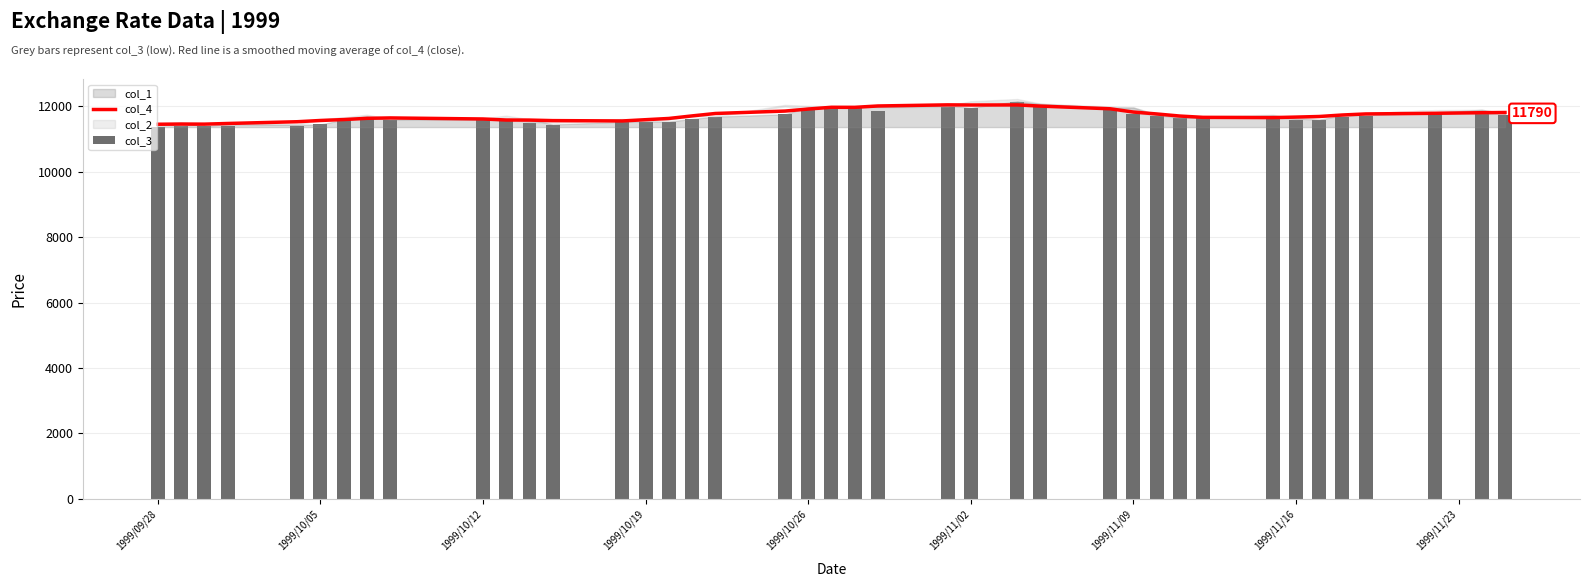

Reading left to right, transcribe all the data shown in this chart.

col_4: 11456.7	11462.5	11460.0	11480.0	11534.0	11572.0	11600.0	11638.0	11650.0	11618.0	11586.0	11584.0	11568.0	11558.0	11596.0	11634.0	11712.0	11786.0	11860.0	11922.0	11976.0	11974.0	12016.0	12050.0	12046.0	12048.0	12012.0	11930.0	11830.0	11772.0	11708.0	11668.0	11660.0	11676.0	11694.0	11740.0	11772.0	11792.0	11810.0	11816.7
col_3: 11370.0	11400.0	11390.0	11390.0	11410.0	11450.0	11580.0	11670.0	11590.0	11610.0	11610.0	11510.0	11430.0	11530.0	11520.0	11530.0	11620.0	11680.0	11760.0	11930.0	11940.0	11960.0	11870.0	11990.0	11960.0	12140.0	11990.0	11950.0	11780.0	11700.0	11640.0	11640.0	11660.0	11580.0	11600.0	11690.0	11720.0	11810.0	11770.0	11740.0